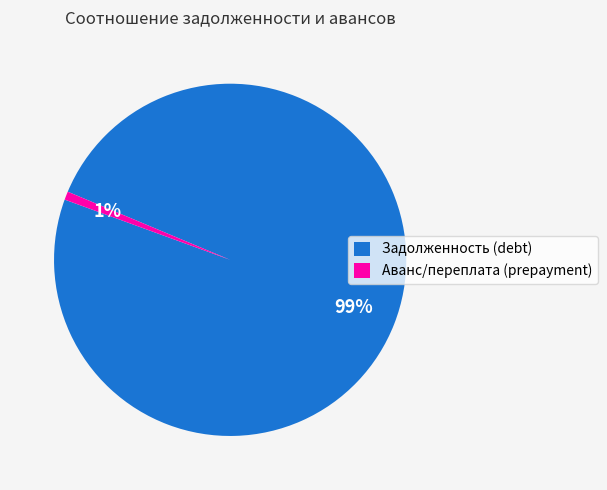

Which category has the biggest portion of the pie?

Задолженность (debt)